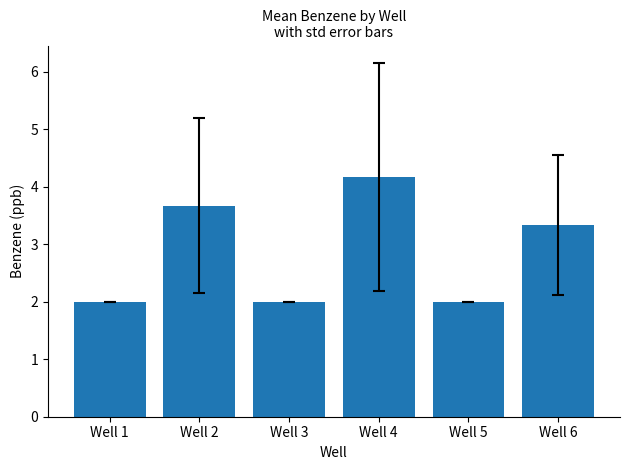

The value at Well 2 is 6.4. True or false?

False